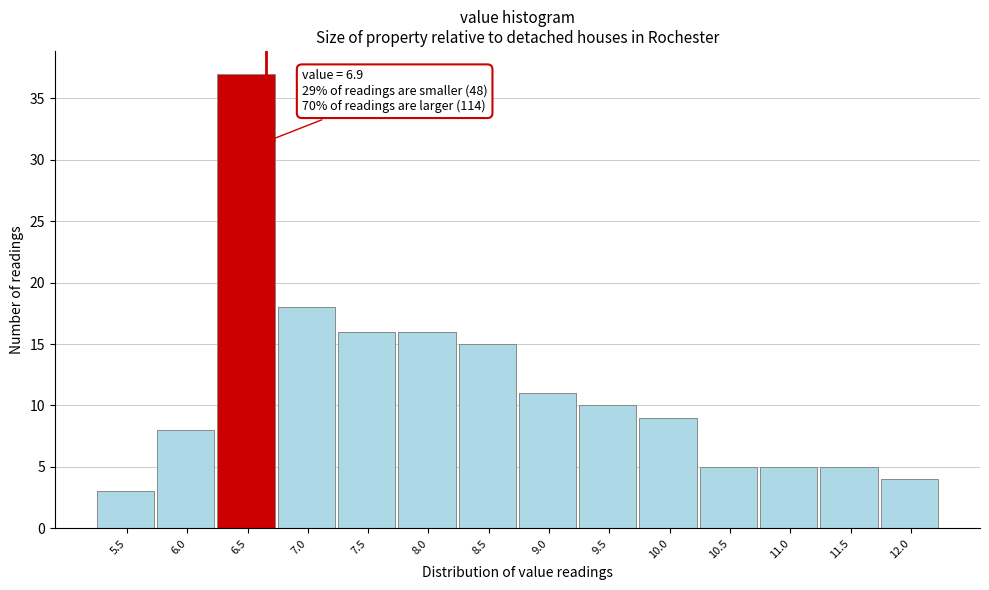

Reading left to right, transcribe all the data shown in this chart.

5.5=3	6.0=8	6.5=37	7.0=18	7.5=16	8.0=16	8.5=15	9.0=11	9.5=10	10.0=9	10.5=5	11.0=5	11.5=5	12.0=4